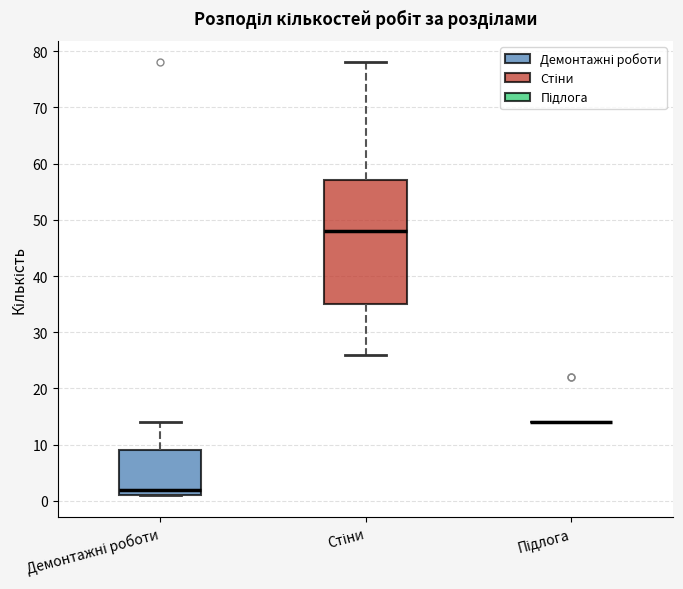

Reading left to right, read every box against the y-axis: the position of its median line, the range the box covers, and the ends of its whiskers. The values are not printed on the chart, so give them approximately, as read against the axis.

Демонтажні роботи: median 2, box 1 to 9, whiskers 1 to 14
Стіни: median 48, box 35 to 57, whiskers 26 to 78
Підлога: box collapsed to a line at 14, whiskers 14 to 14